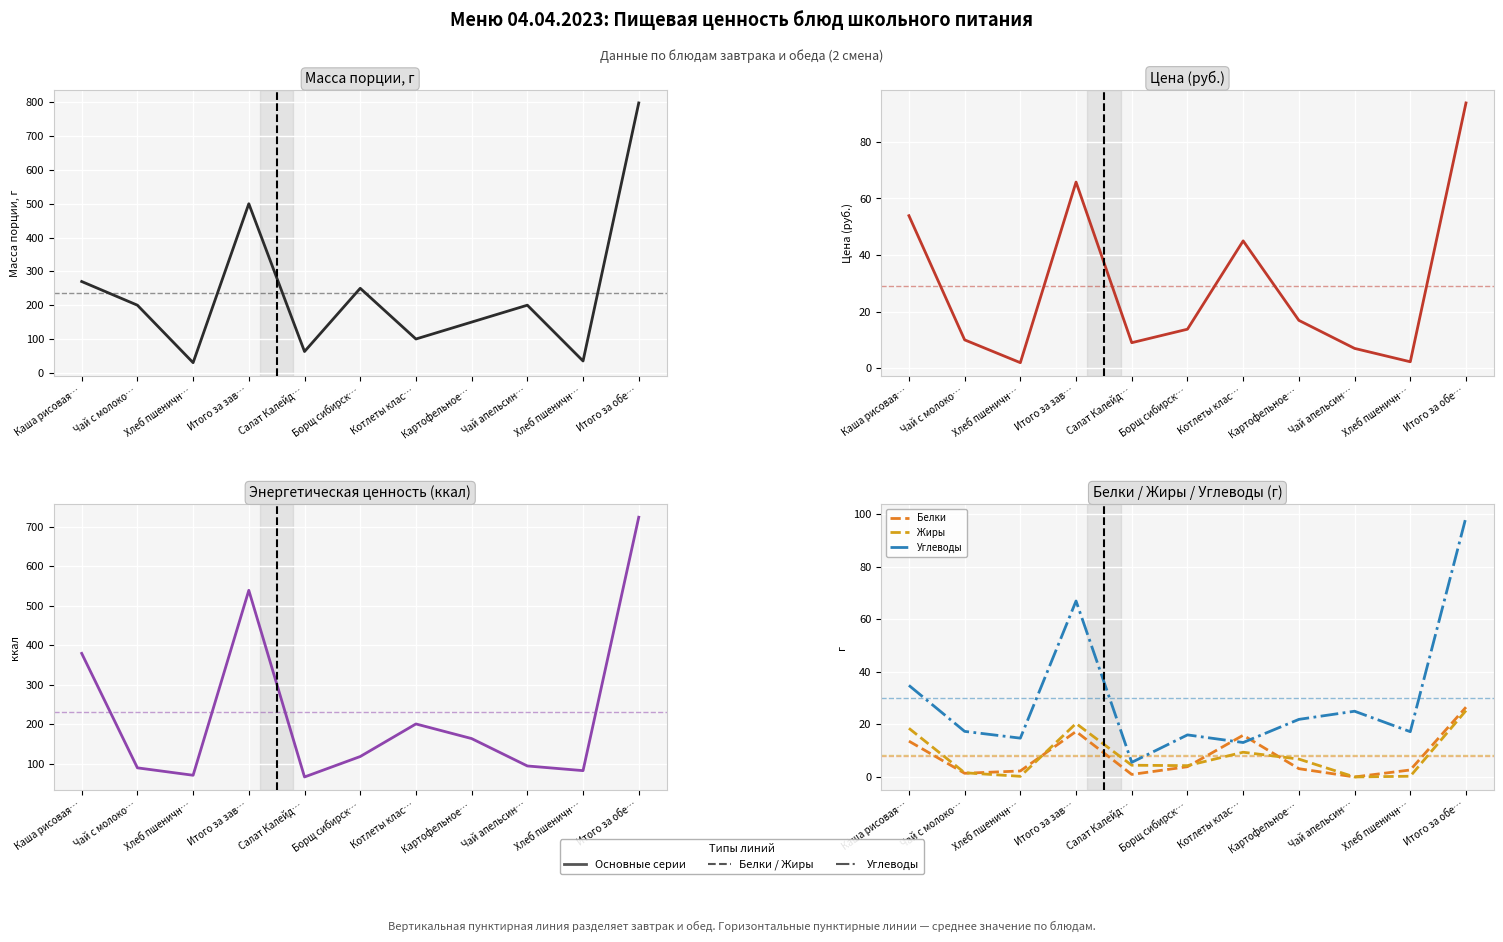

How many times do Цена and Углеводы cross each other?

5